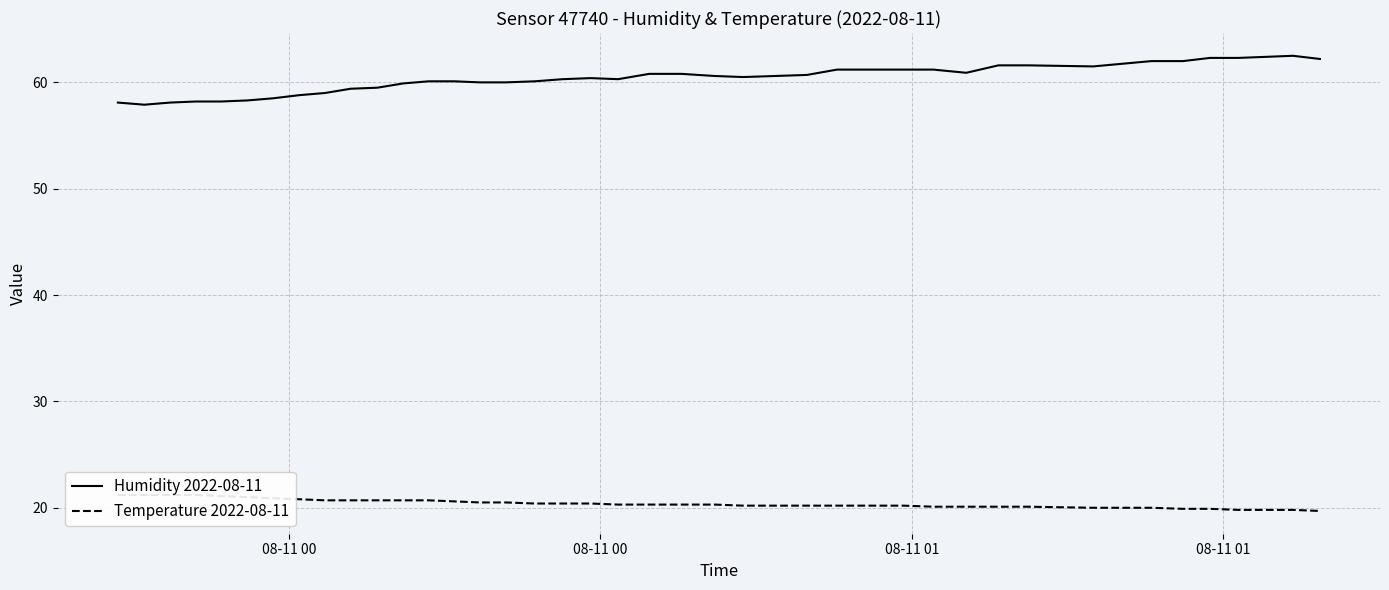

Which series has the largest total across all categories?

Humidity 2022-08-11